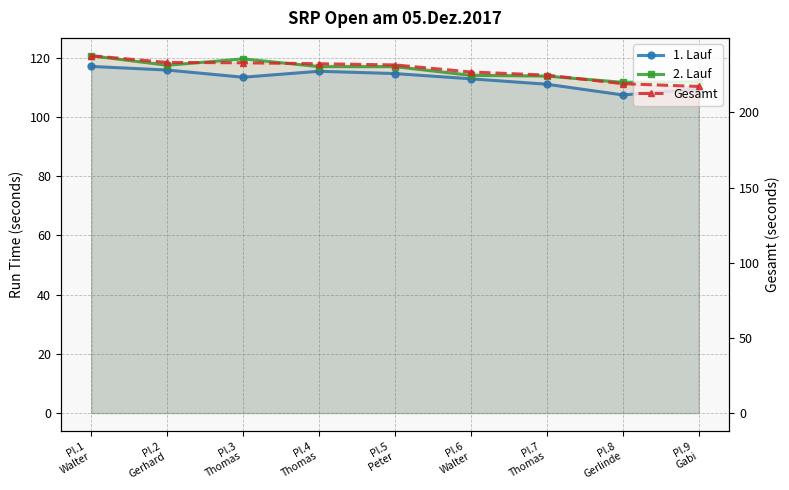

Count the number of data series in this chart.

3